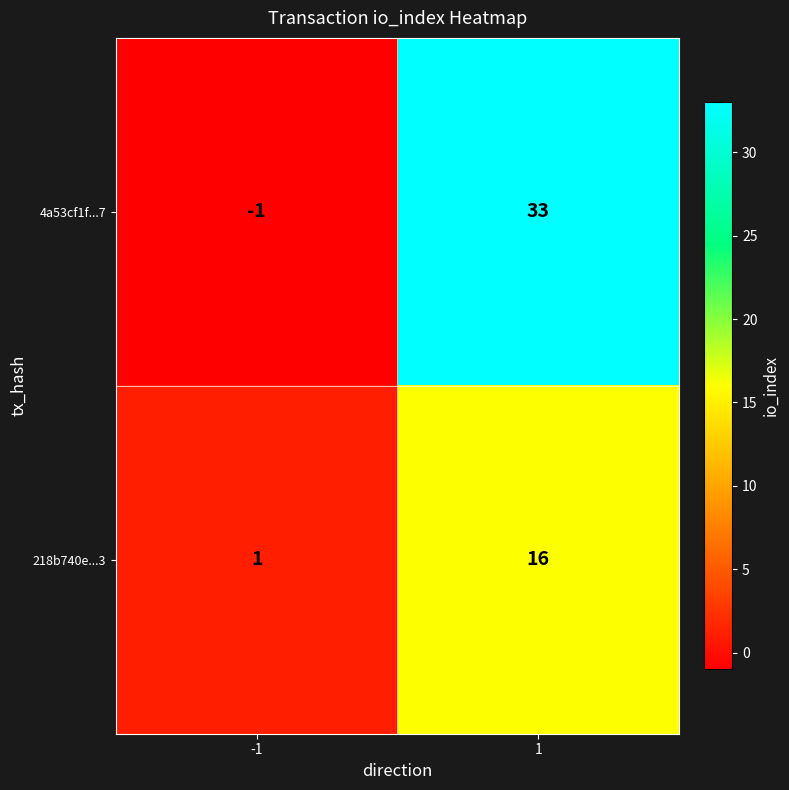

What is the maximum value shown in the chart?

33